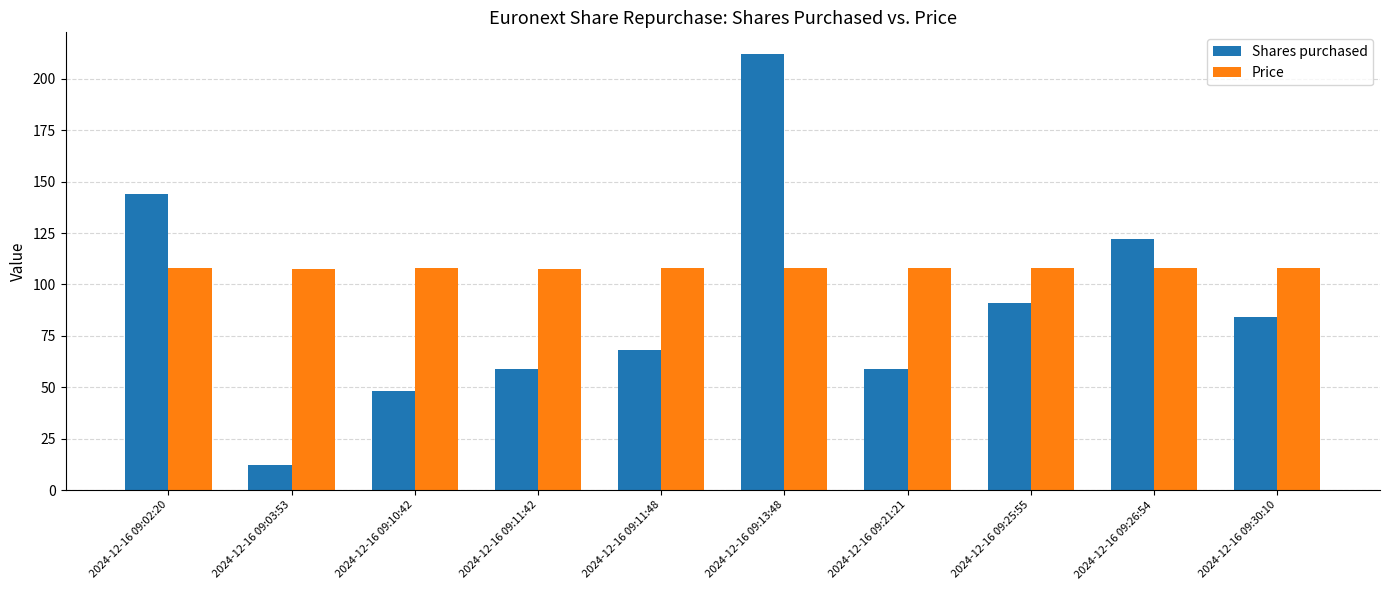

What position from the right is 2024-12-16 09:30:10?

1